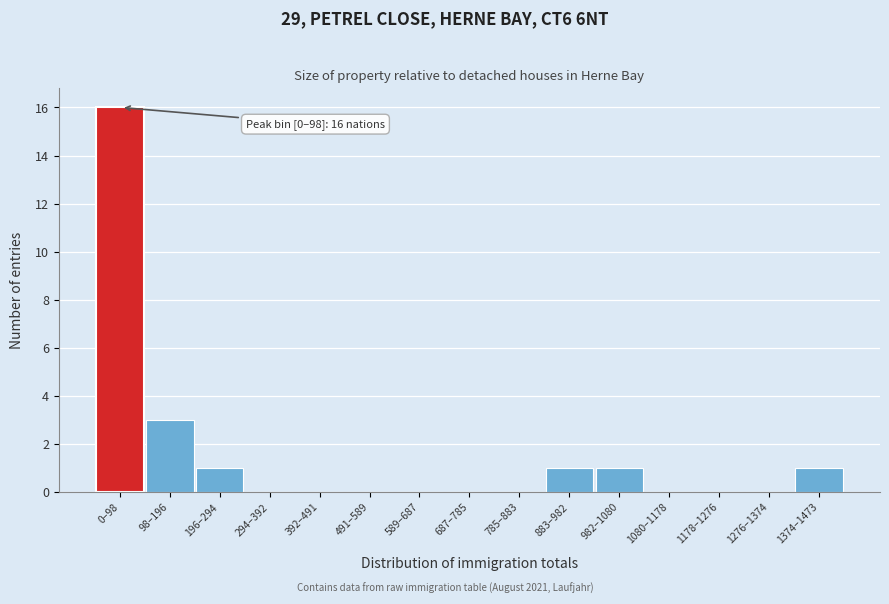

Reading left to right, transcribe all the data shown in this chart.

0–98=16	98–196=3	196–294=1	294–392=0	392–491=0	491–589=0	589–687=0	687–785=0	785–883=0	883–982=1	982–1080=1	1080–1178=0	1178–1276=0	1276–1374=0	1374–1473=1